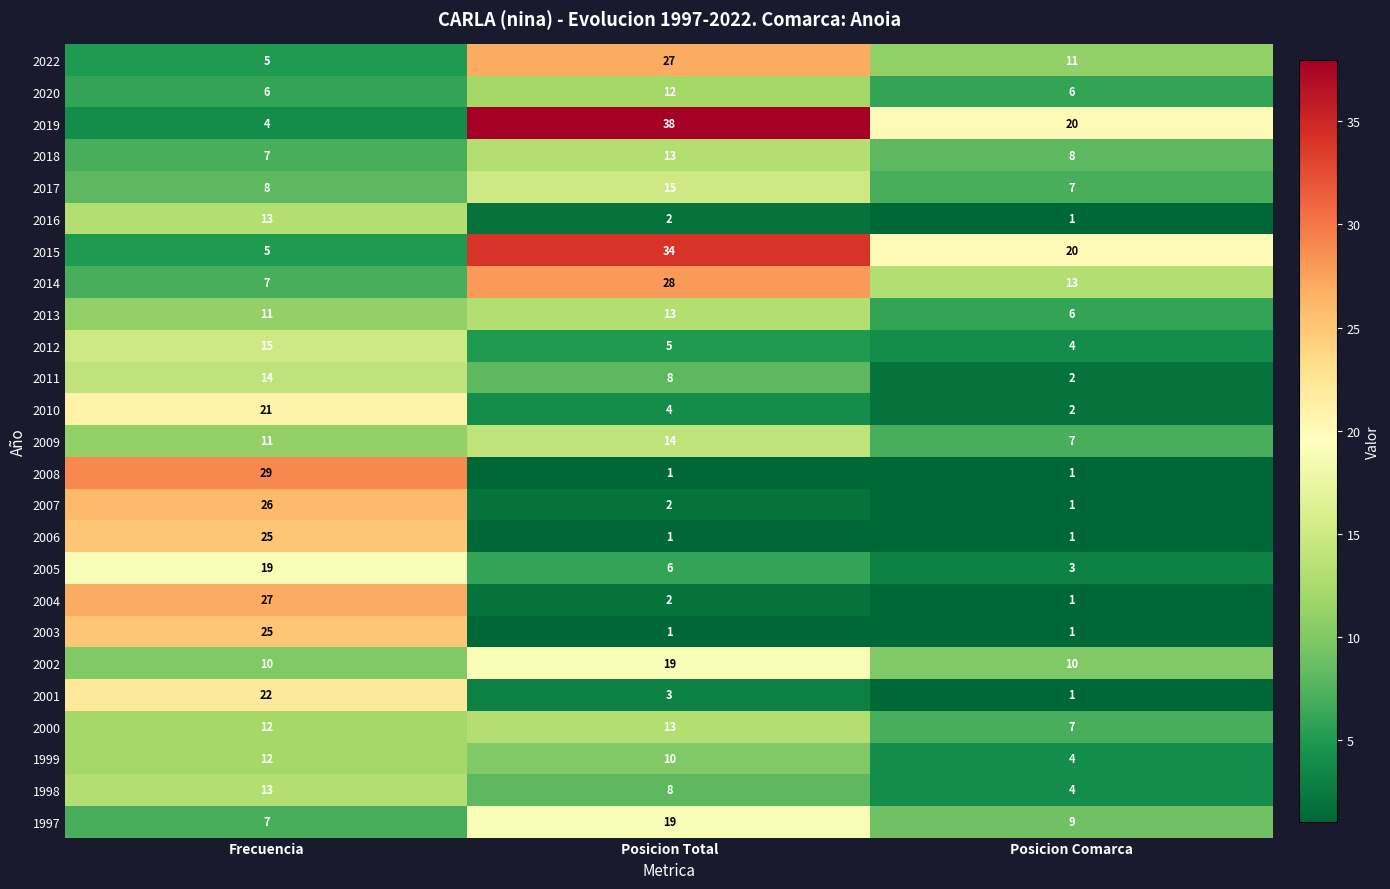

What is the total value across all series at Posicion Comarca?

150